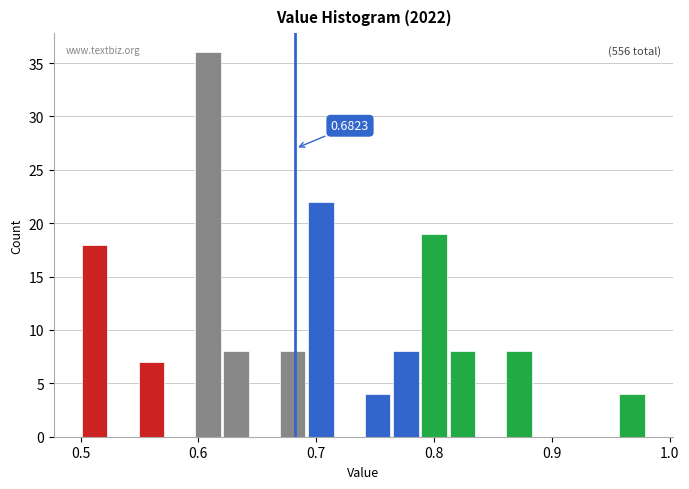

Around what value on the x-axis is the tallest bar? Give the approximate position of its centre, as read against the axis.

0.61